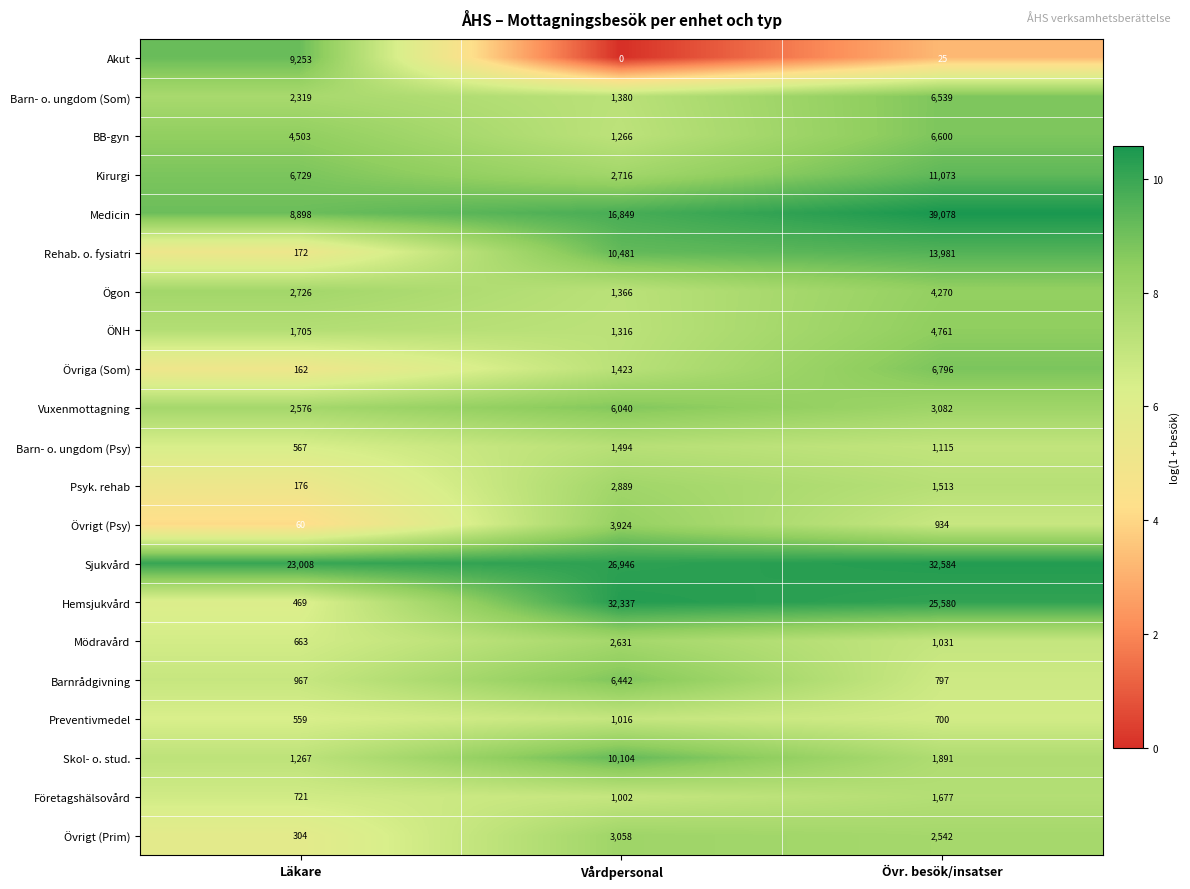

At which label does Kirurgi reach its peak?

Övr. besök/insatser